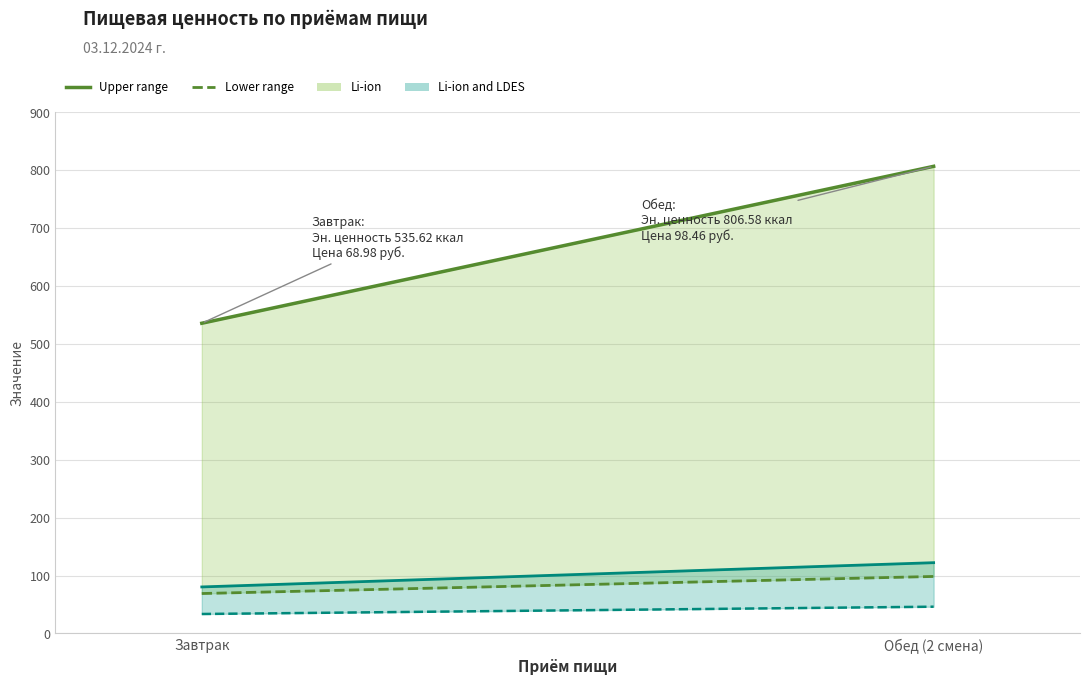

What is the sum of the Углеводы (верх) values at Обед (2 смена) and Завтрак?

202.6